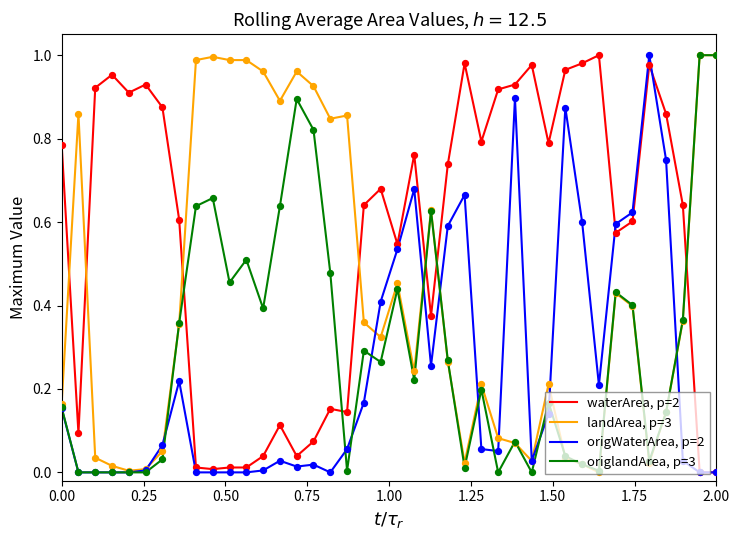

Which series has the largest total across all categories?

waterArea, p=2